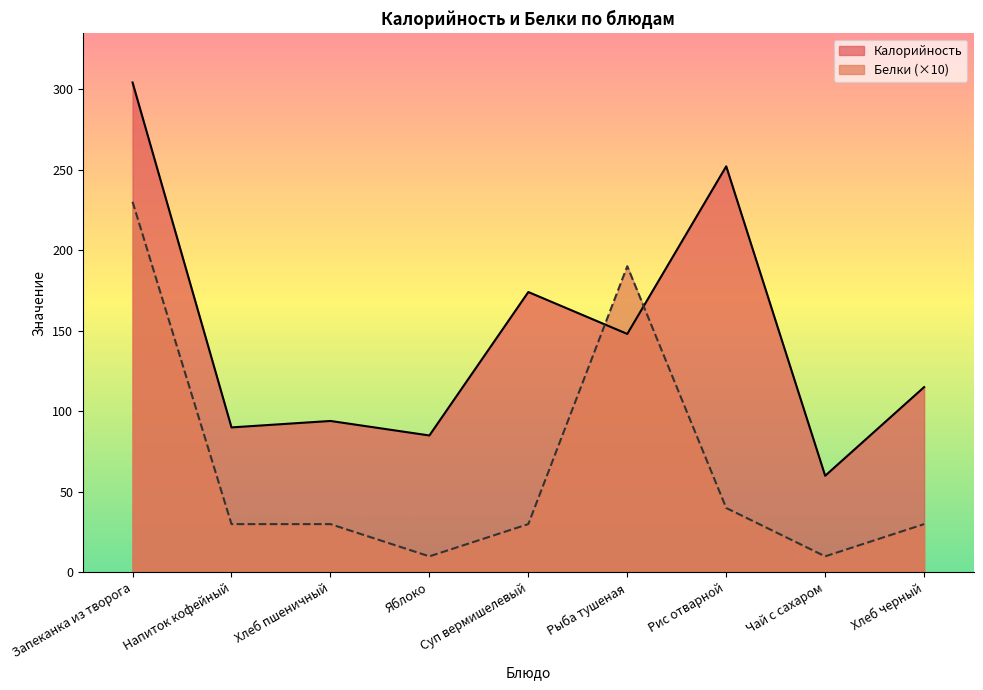

Reading right to left, transcribe all the data shown in this chart.

Калорийность: 115	60	252	148	174	85	94	90	304
Белки: 30	10	40	190	30	10	30	30	230